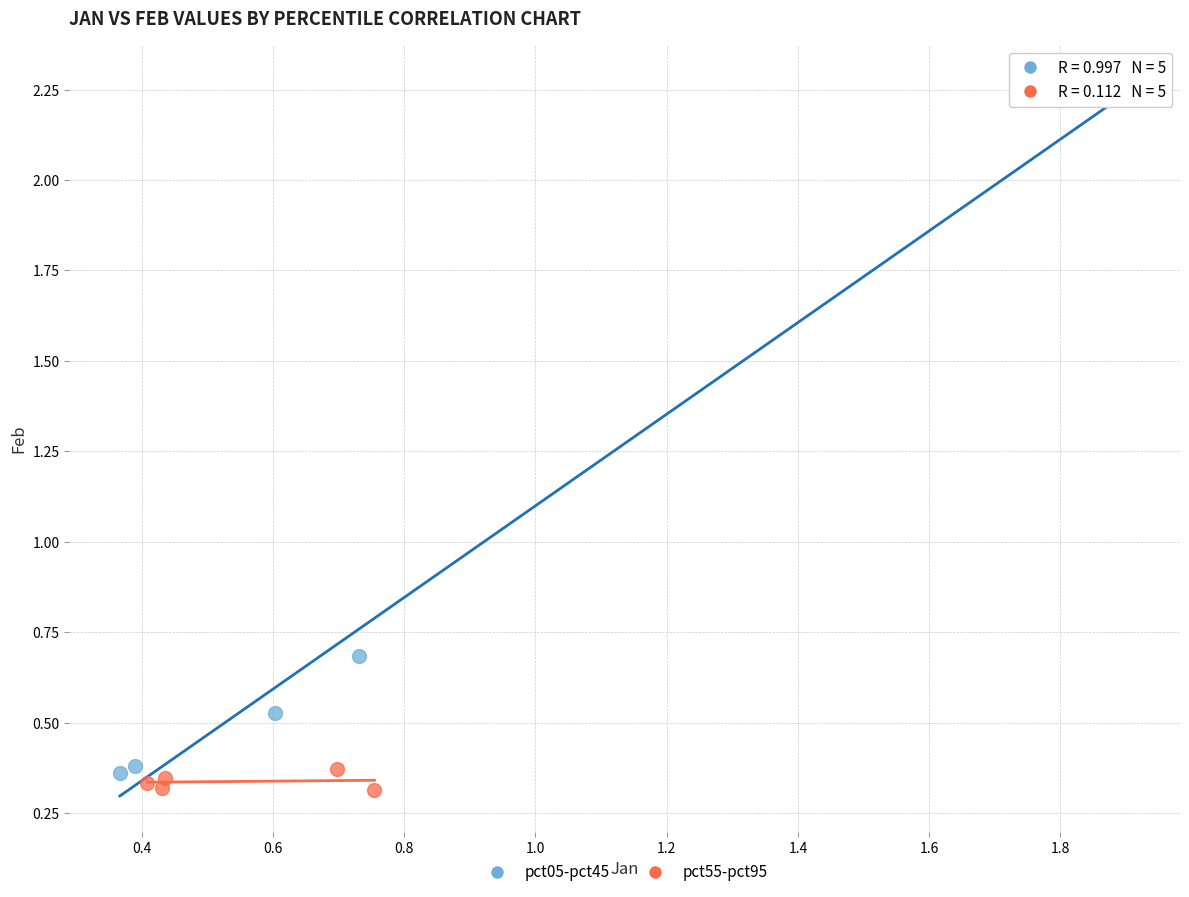

Which series contains the highest Y value?

pct05-pct45